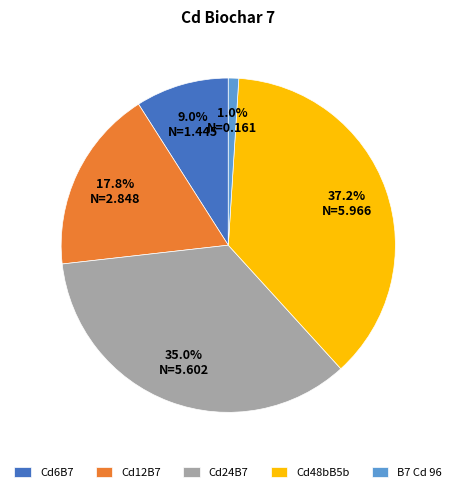

Rank the categories by value from lowest to highest.

B7 Cd 96, Cd6B7, Cd12B7, Cd24B7, Cd48bB5b